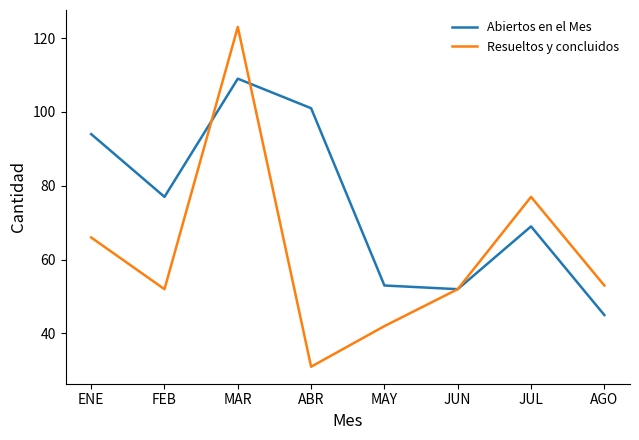

List the series in order of their overall mean, lowest first.

Resueltos y concluidos, Abiertos en el Mes